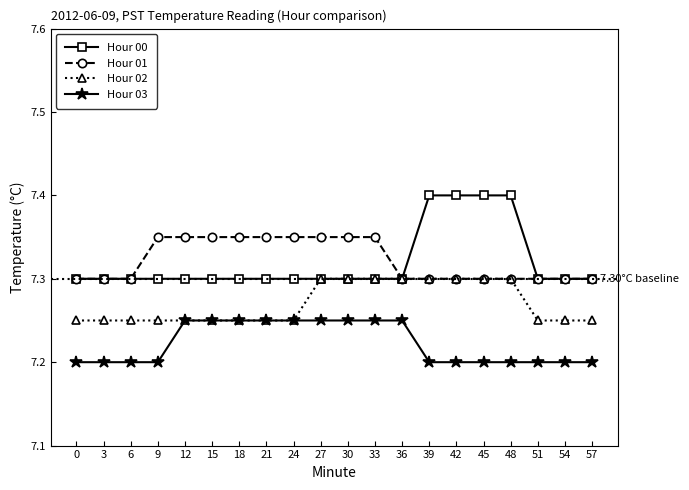

Which series has the largest range (max minus min)?

Hour 00